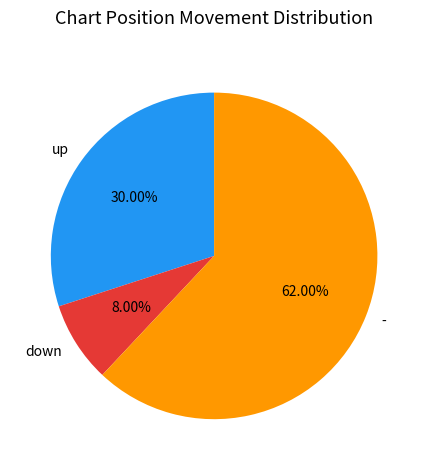

Which has a higher value, down or up?

up